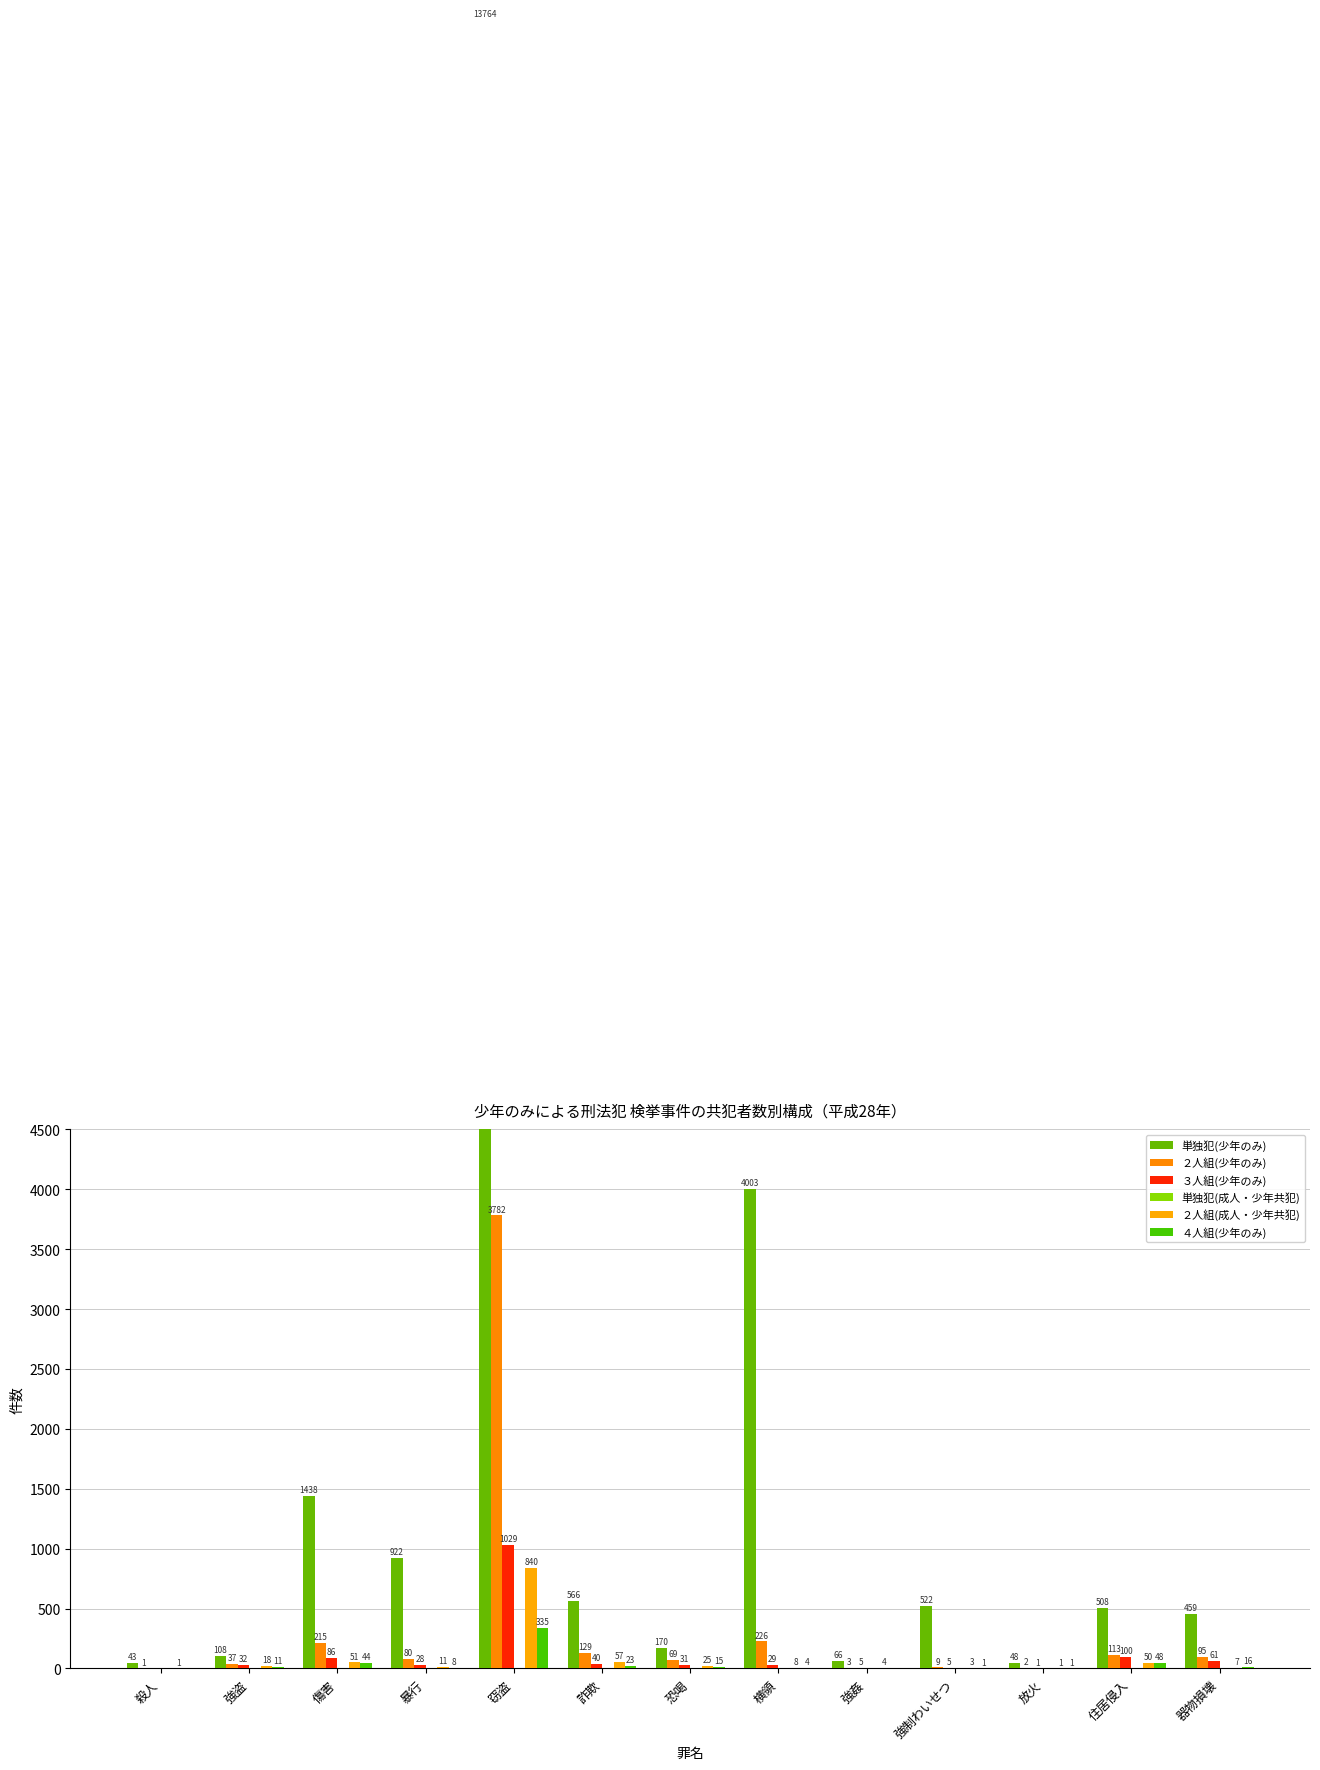

Rank the series at 横領 from highest to lowest value.

単独犯(少年のみ), ２人組(少年のみ), ３人組(少年のみ), ２人組(成人・少年共犯), ４人組(少年のみ), 単独犯(成人・少年共犯)